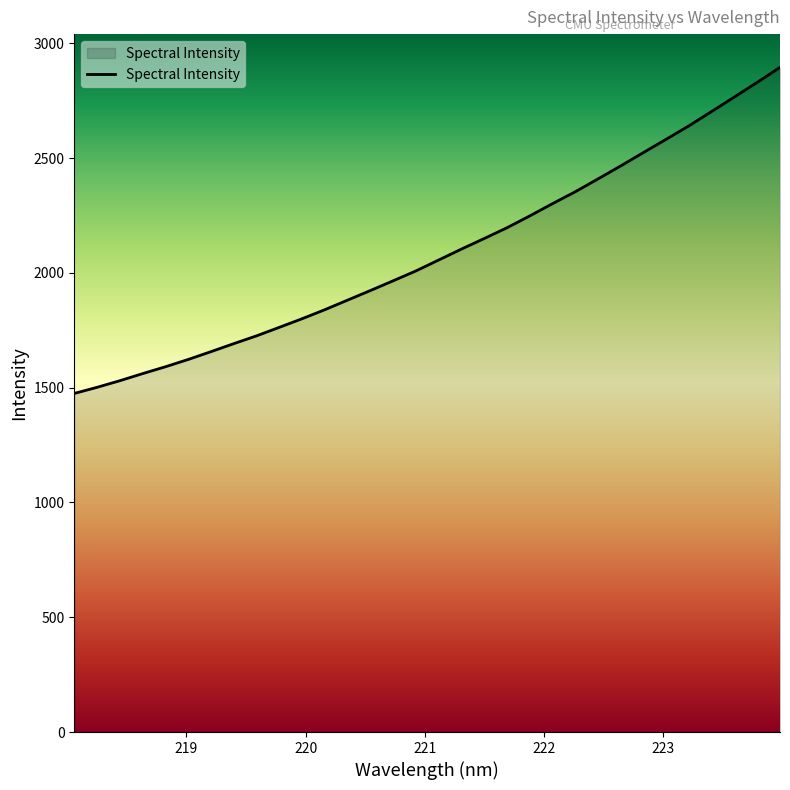

What is the difference between the second highest and second lowest values?

1328.3